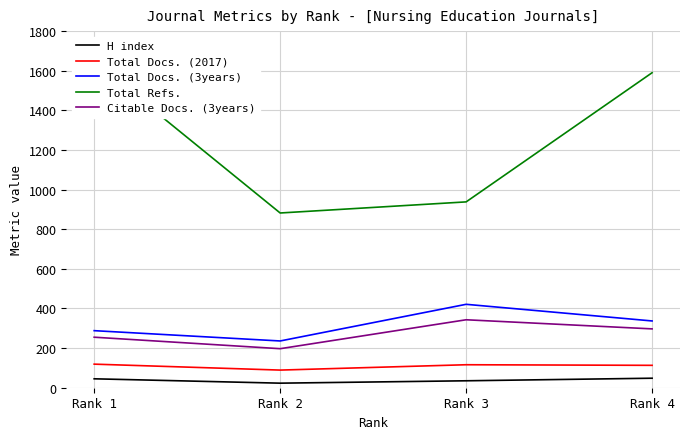

True or false: H index and Total Docs. (2017) cross at least once.

False